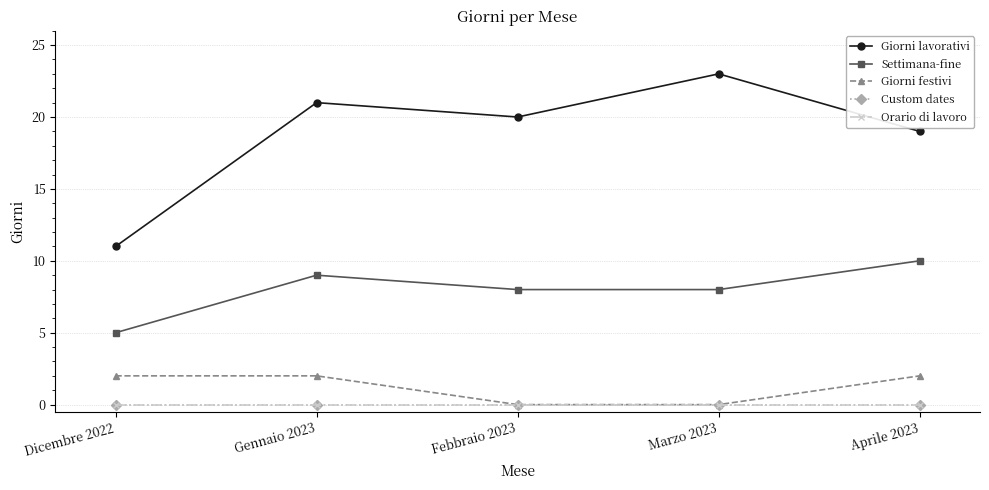

Does the chart have visible grid lines?

Yes